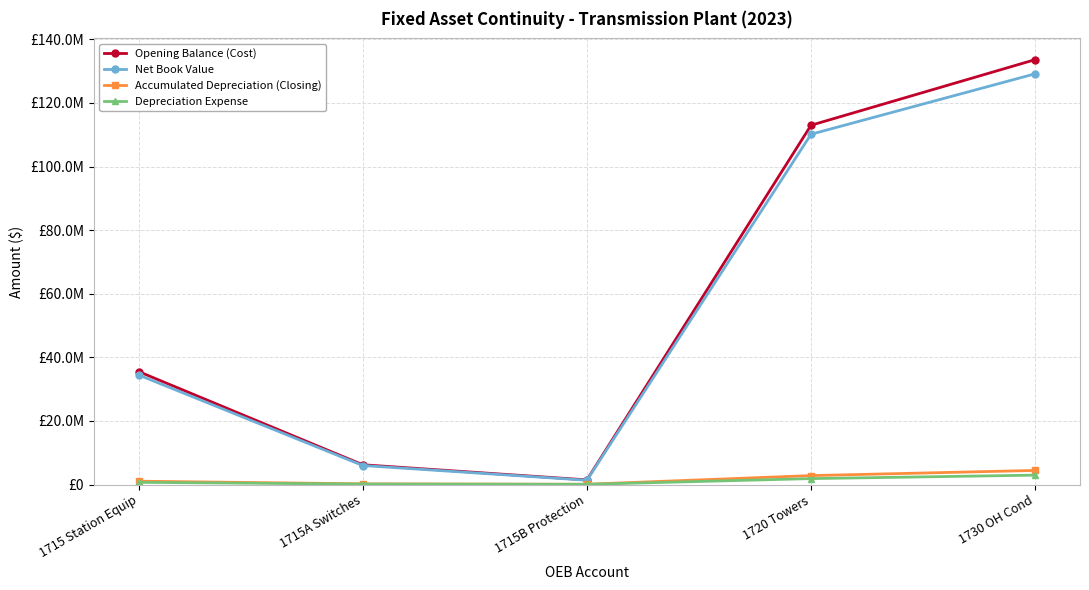

The Depreciation Expense series shows 16538.5 at 1715B Protection. True or false?

False